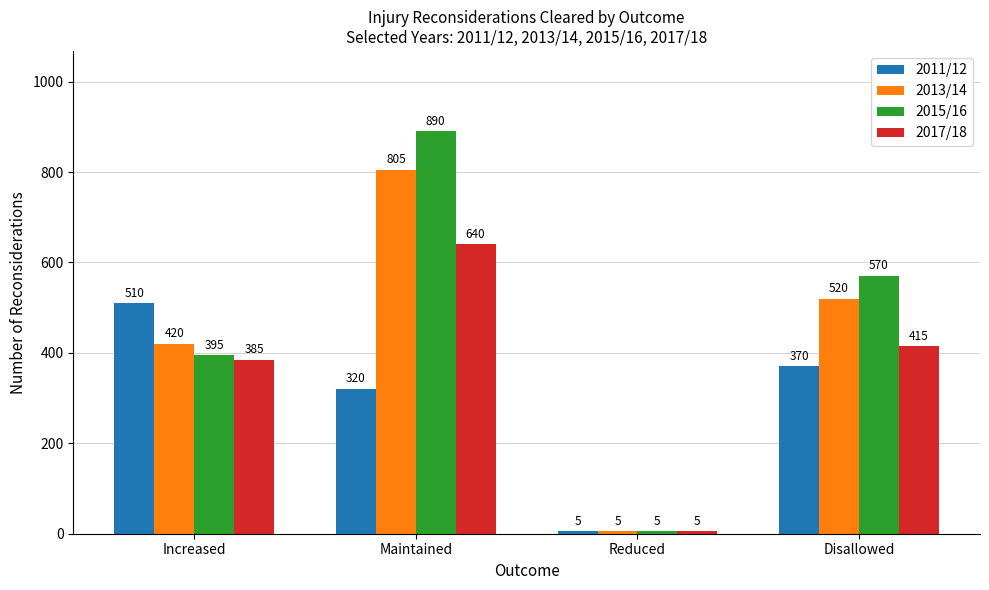

Reading right to left, transcribe all the data shown in this chart.

2011/12: 370	5	320	510
2013/14: 520	5	805	420
2015/16: 570	5	890	395
2017/18: 415	5	640	385